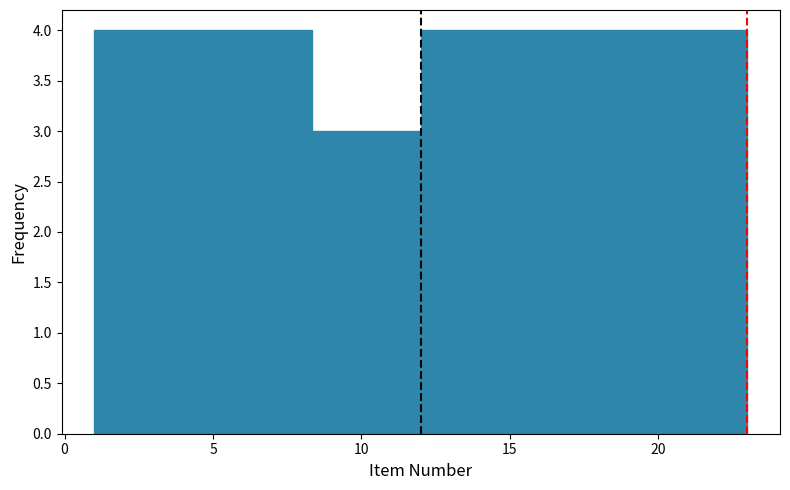

Reading left to right, transcribe this chart: for each bar, give the range it covers on the x-axis and its height. Neither the bar edges nor the heights are printed on the chart, so give them approximately, as read against the axes.

1.0 to 4.5: 4
4.5 to 8.5: 4
8.5 to 12.0: 3
12.0 to 15.5: 4
15.5 to 19.5: 4
19.5 to 23.0: 4